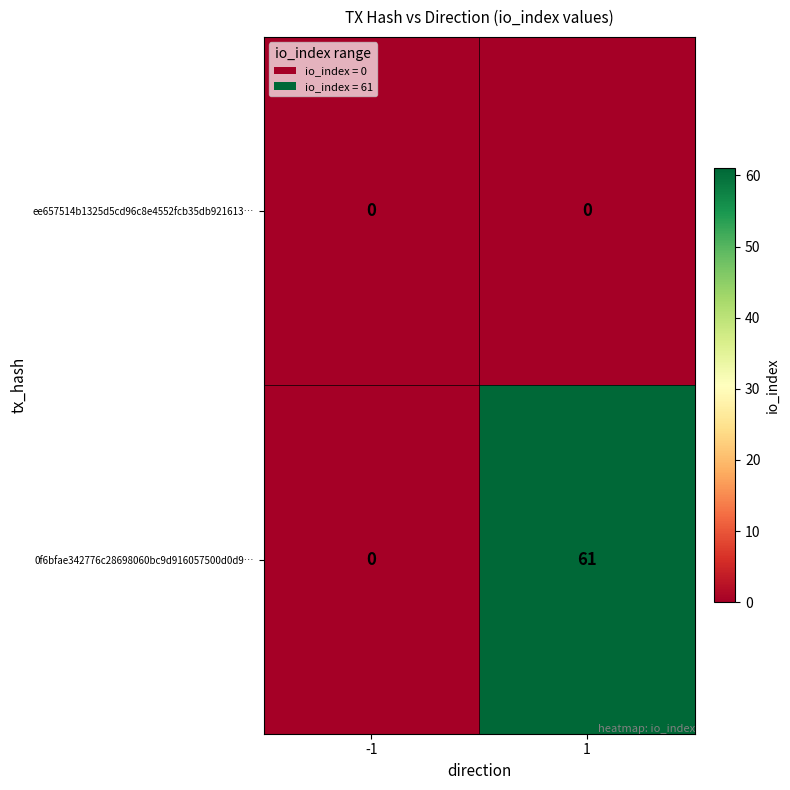

Reading left to right, list all the values displayed in this chart.

ee657514b1325d5cd96c8e4552fcb35db921613…: 0	0
0f6bfae342776c28698060bc9d916057500d0d9…: 0	61